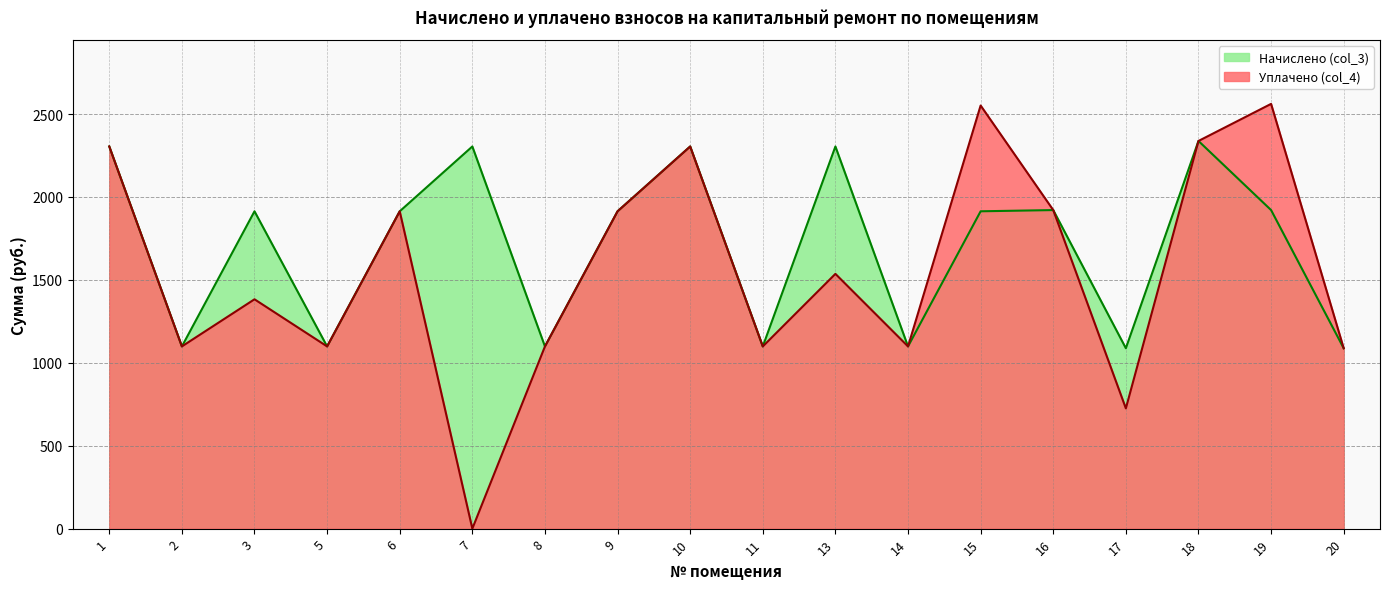

Which series has the widest spread of values?

Уплачено (col_4)